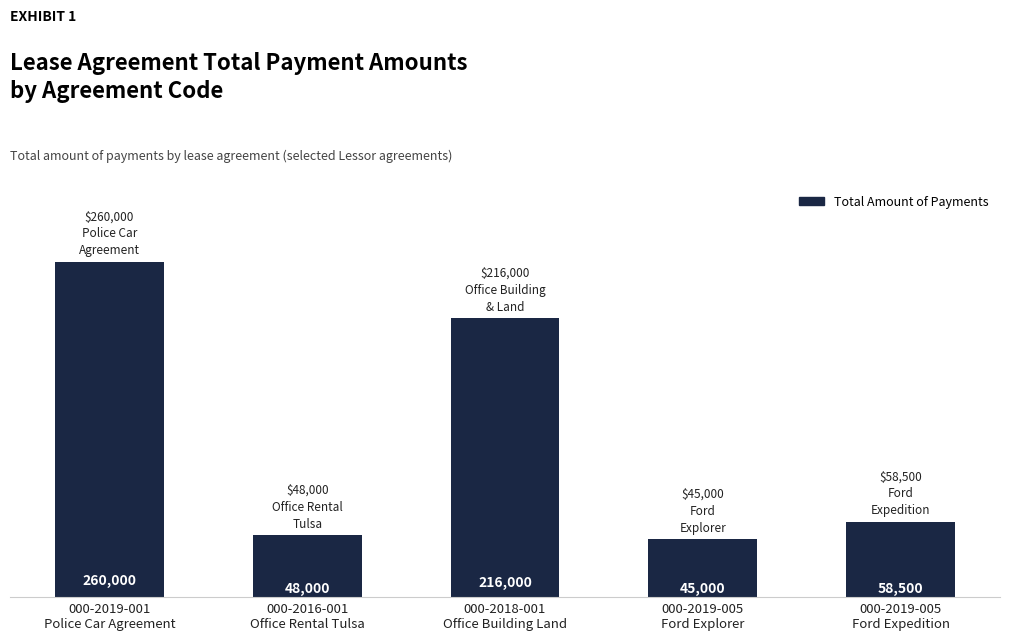

Reading left to right, what are all the values shown in this chart?

000-2019-001
Police Car Agreement=260000	000-2016-001
Office Rental Tulsa=48000	000-2018-001
Office Building Land=216000	000-2019-005
Ford Explorer=45000	000-2019-005
Ford Expedition=58500